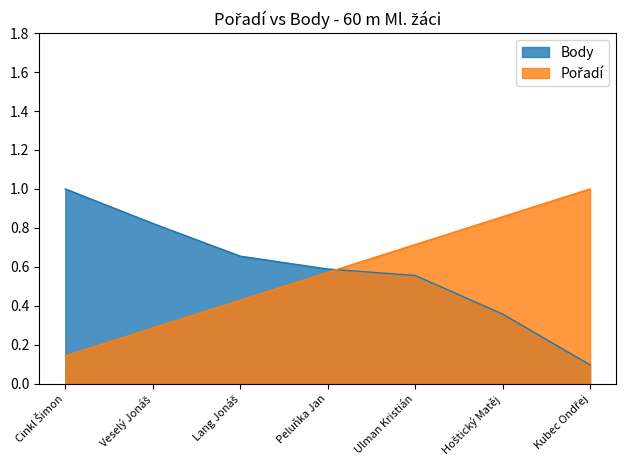

Read the Pořadí value at Ulman Kristián.

0.7